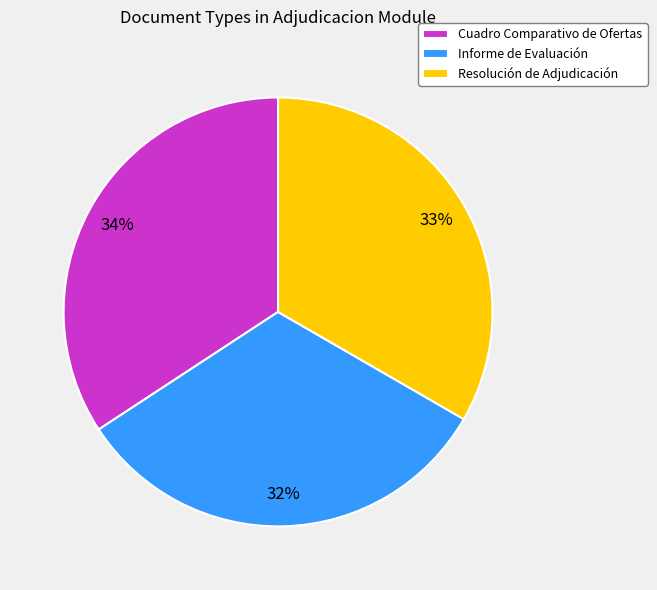

How many segments does this pie chart have?

3